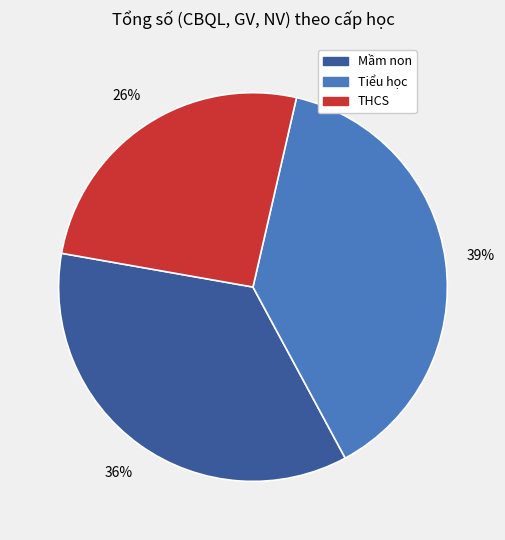

Which has a higher value, THCS or Mầm non?

Mầm non